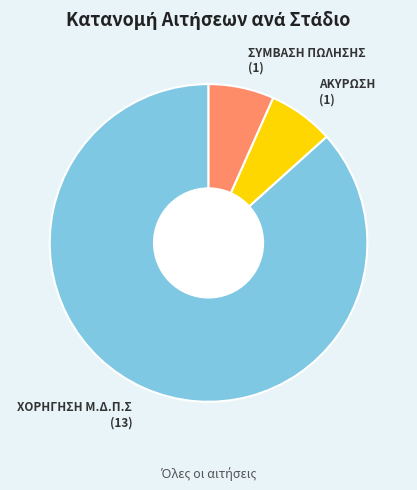

What is the ratio of the value at ΣΥΜΒΑΣΗ ΠΩΛΗΣΗΣ to the value at ΑΚΥΡΩΣΗ?

1.0